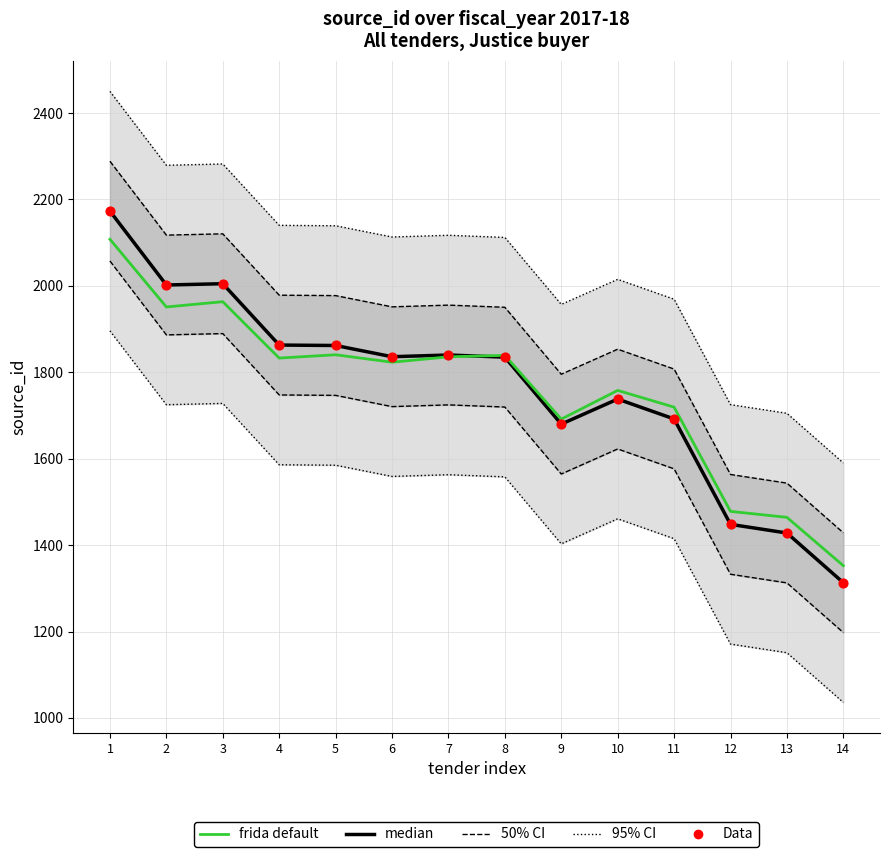

What is the total value across all series at 6?

5495.3